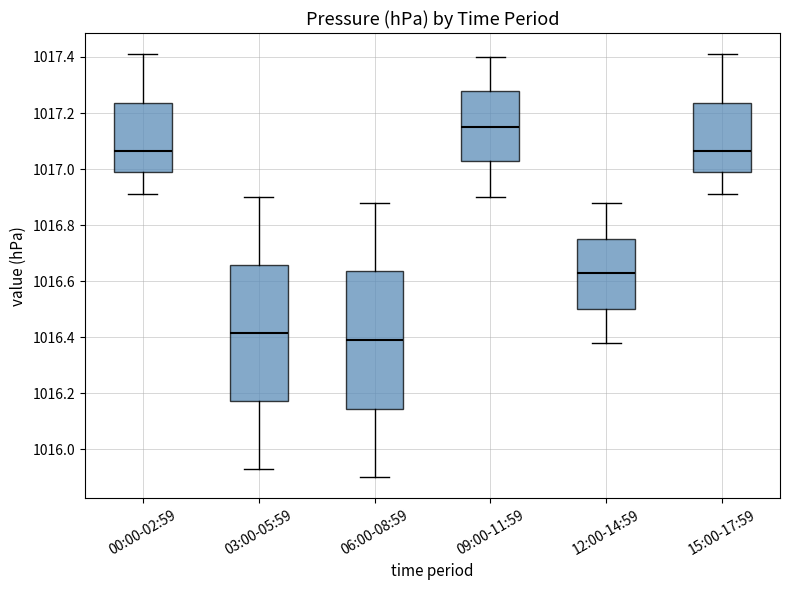

Which box's median line is the highest?

09:00-11:59